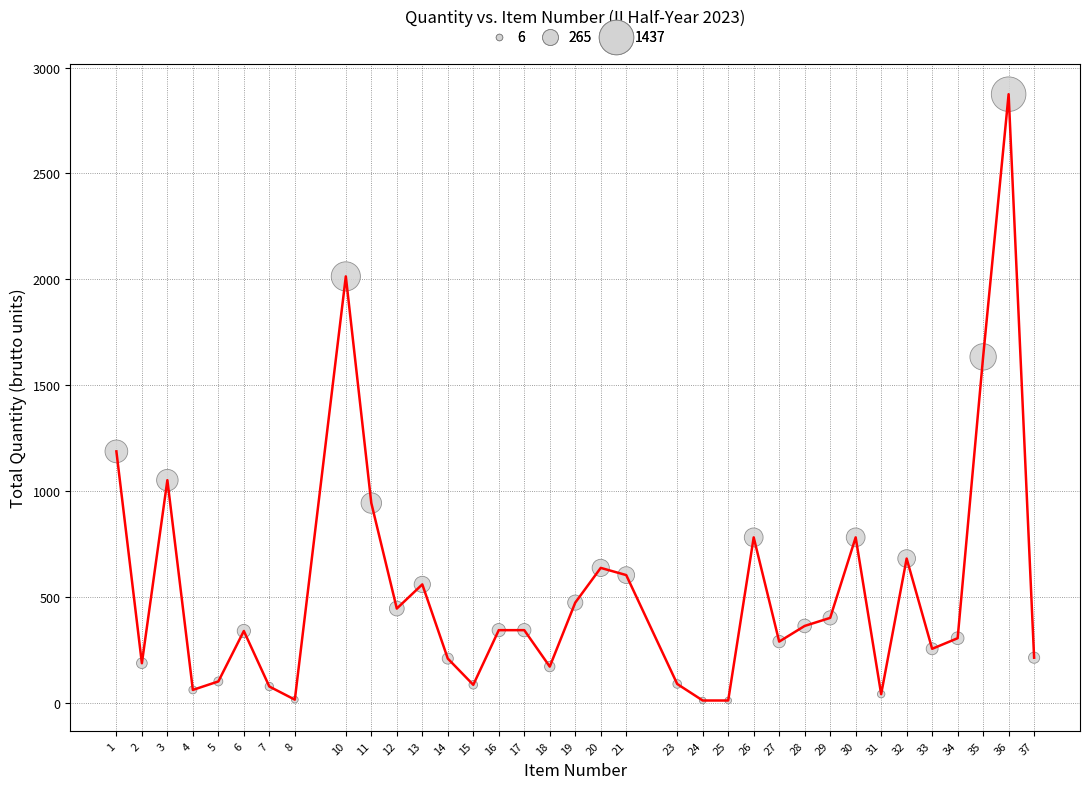

What is the difference between the maximum and minimum values?

2862